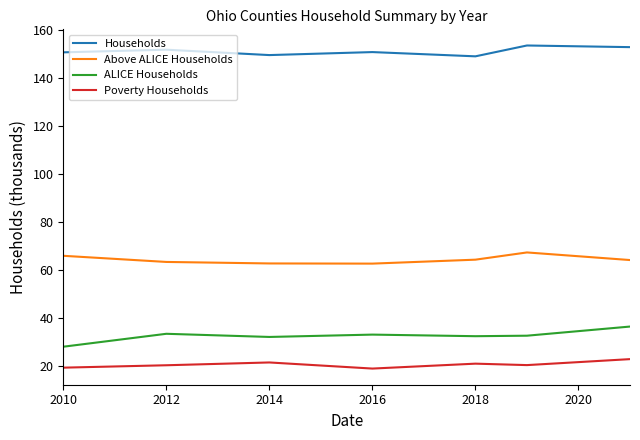

What is the difference between the maximum and minimum values in the Poverty Households series?

3.9